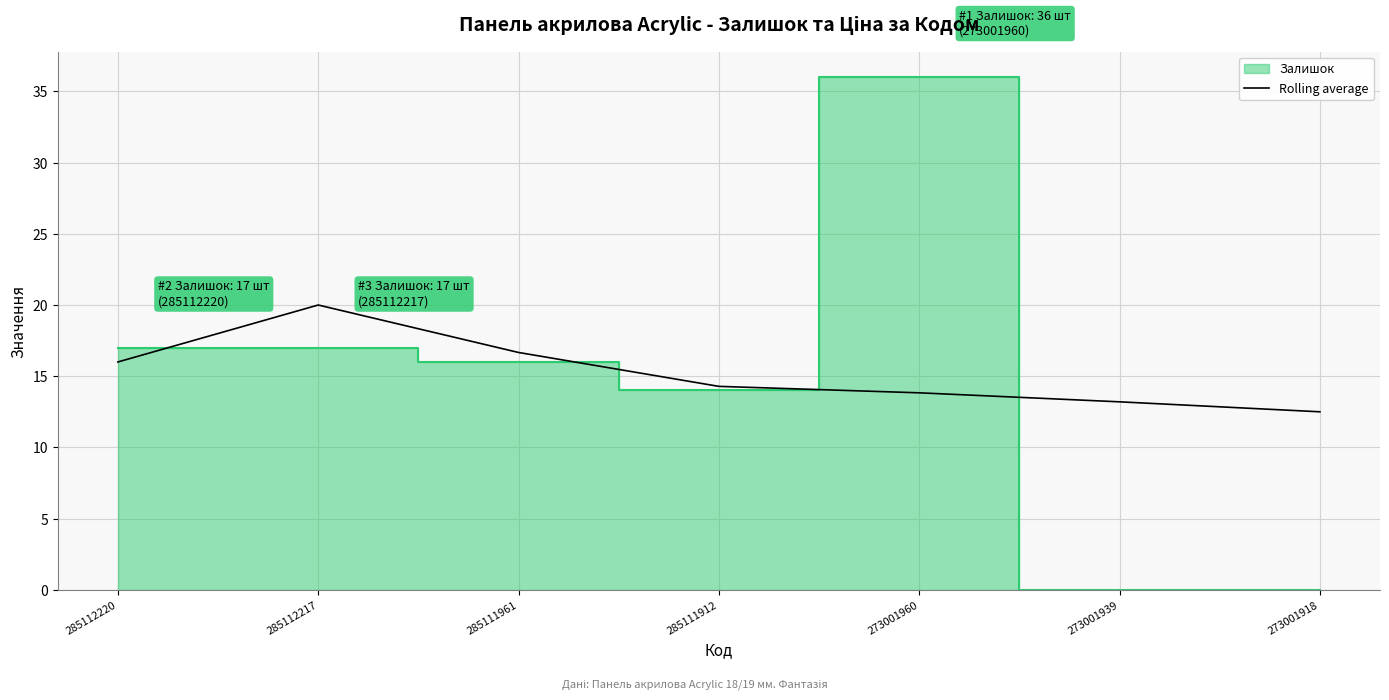

At which category does the data reach its first local peak?

285112217